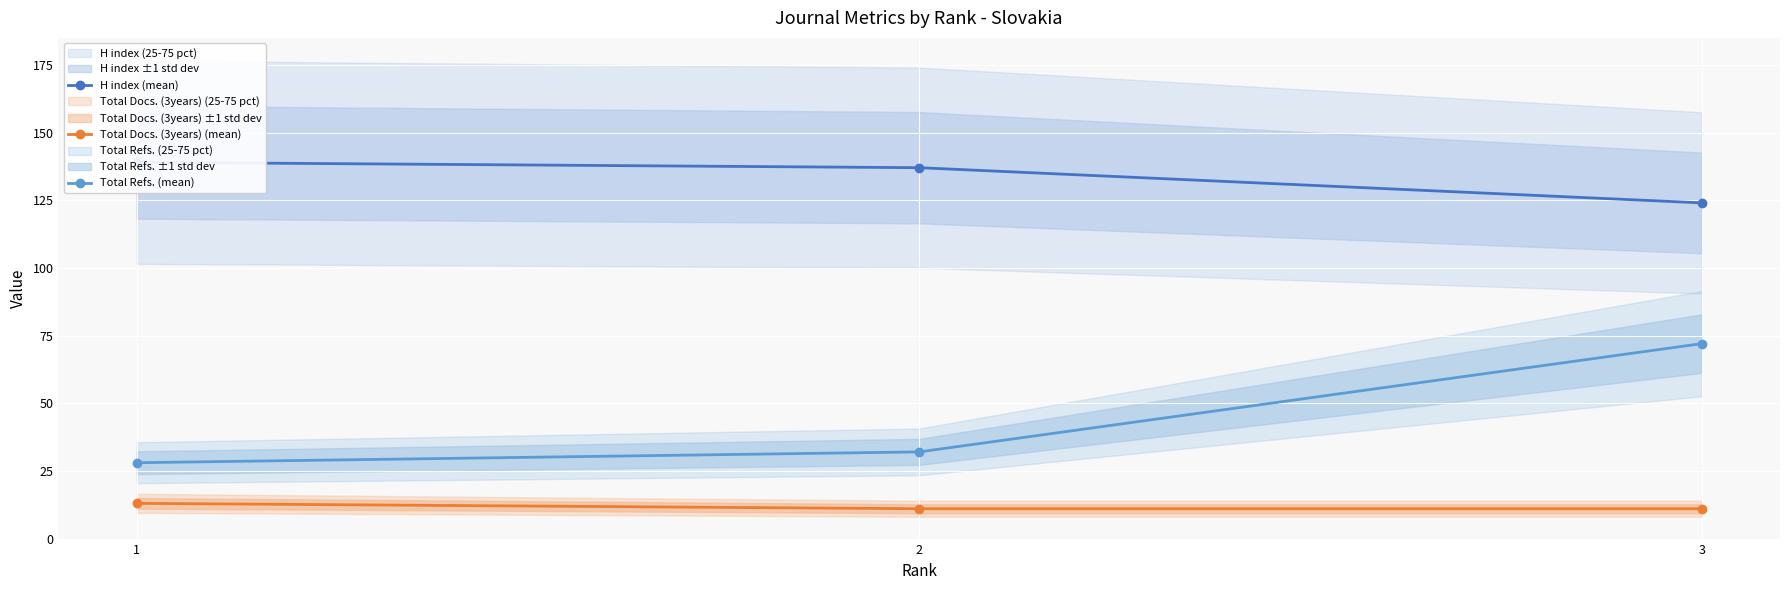

List the series in order of their peak value, lowest first.

Total Docs. (3years) (mean), Total Refs. (mean), H index (mean)